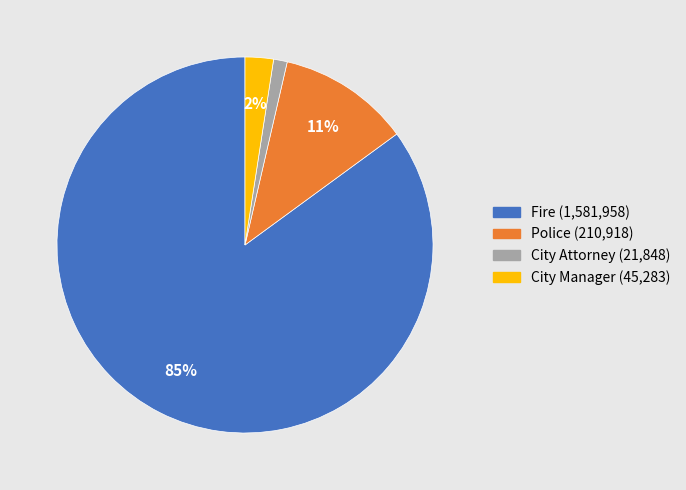

To the nearest percent, what is the average slice percentage?

25%